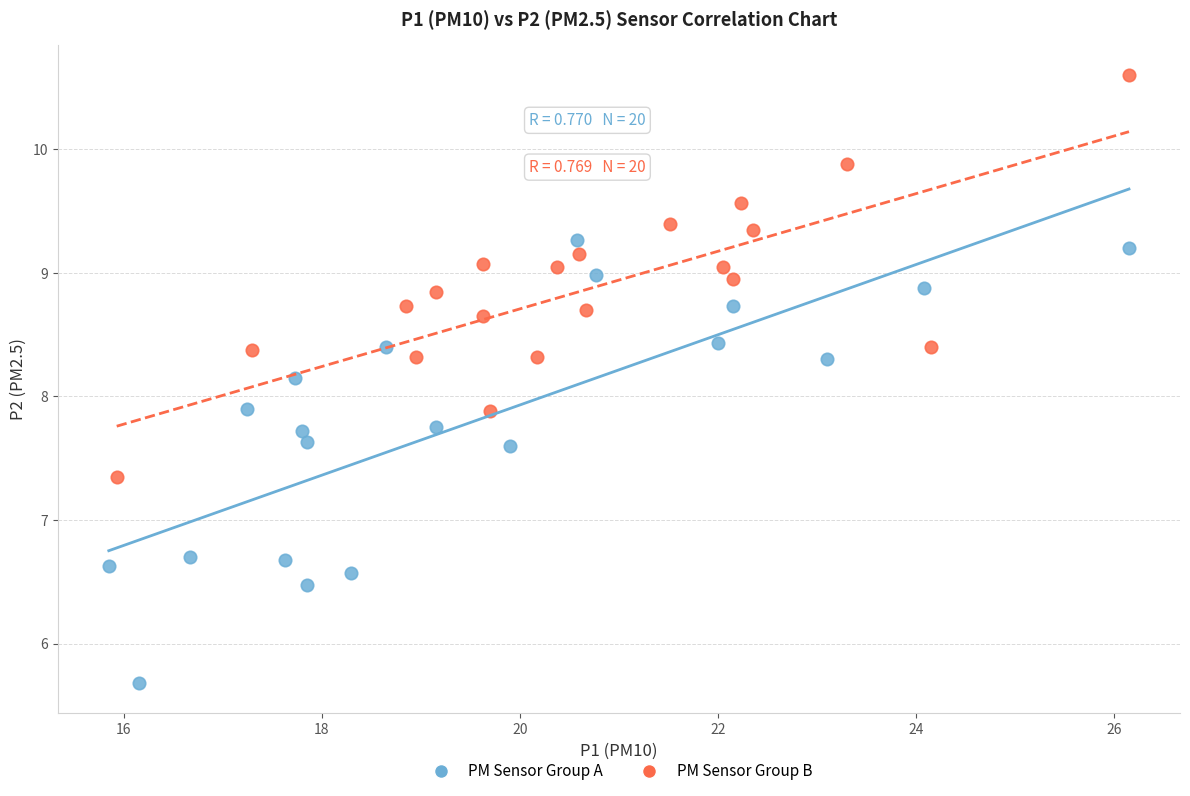

Which series reaches the minimum Y coordinate?

PM Sensor Group A